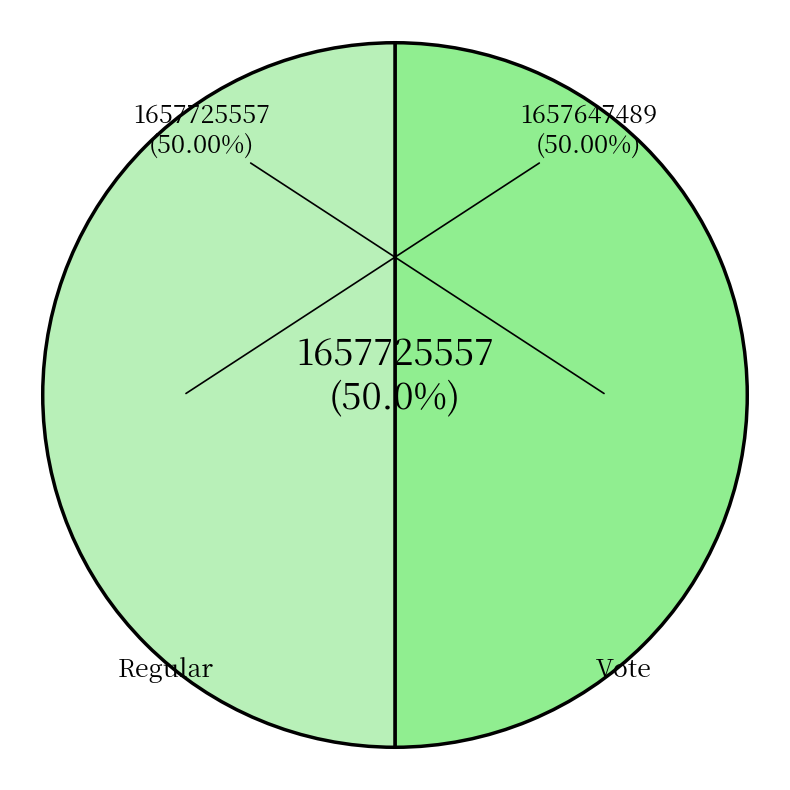

Is there a majority slice in this chart?

Yes